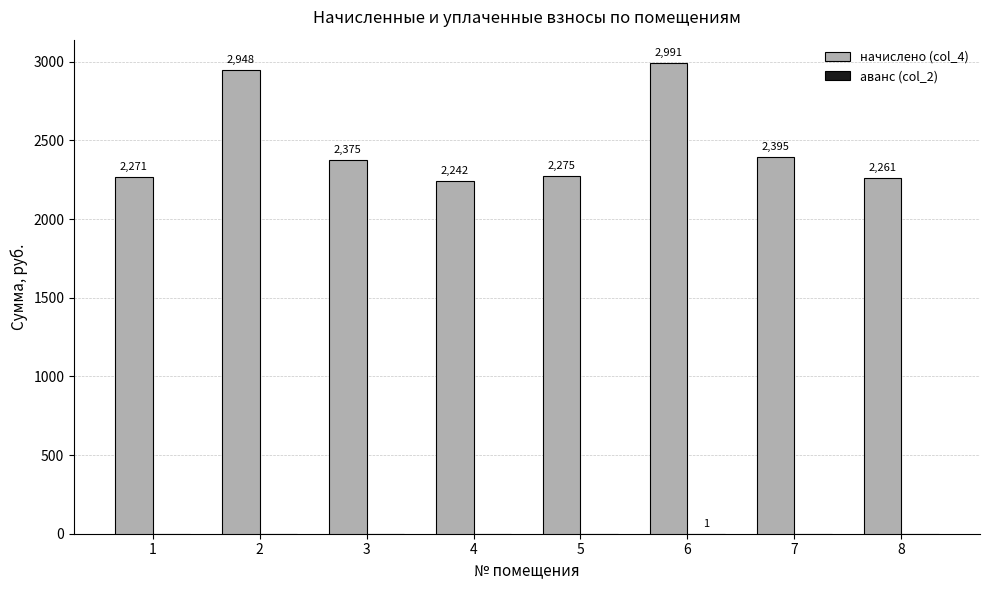

The value of начислено (col_4) at 5 is 2275.3. True or false?

True